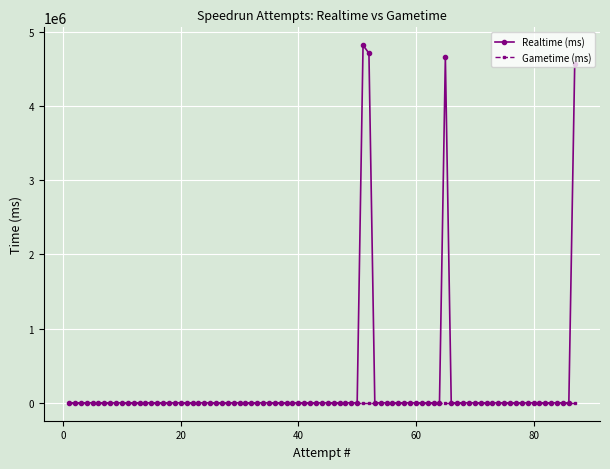

Which series has the widest spread of values?

Realtime (ms)